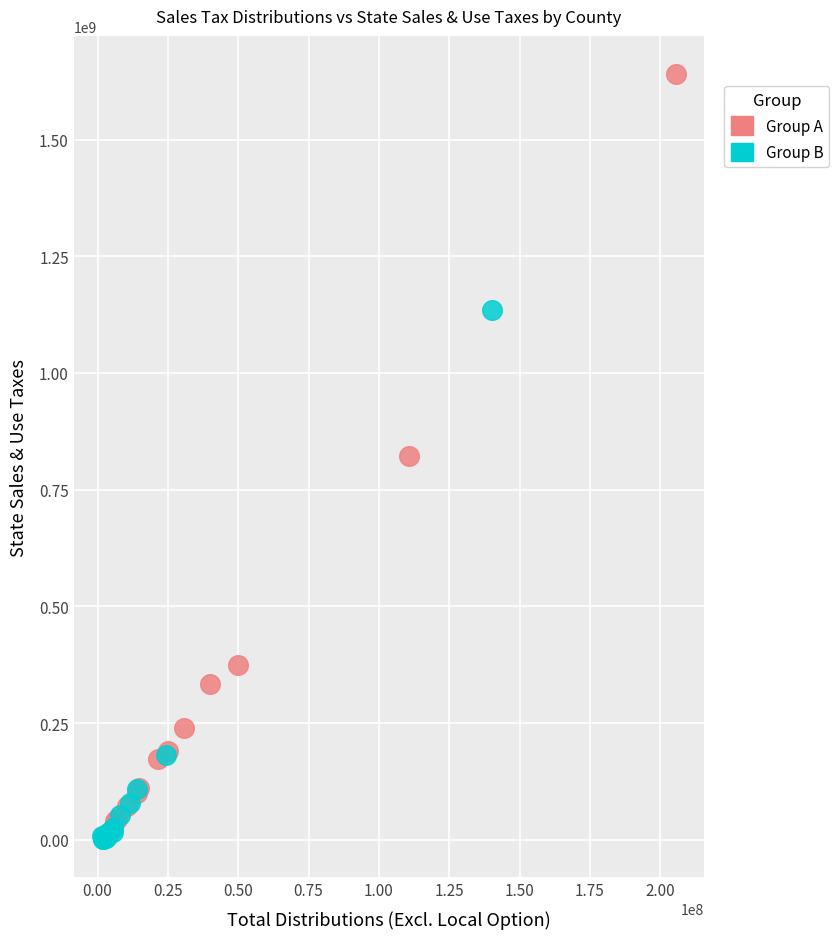

Which series has the widest spread of Y values?

Group A